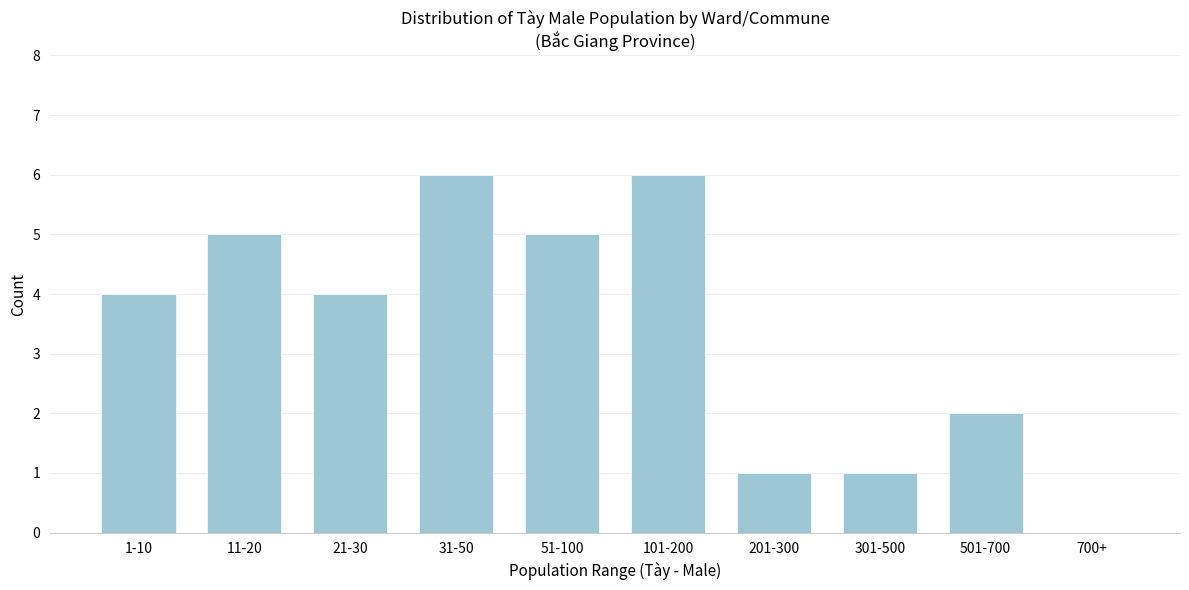

Reading left to right, extract all data points from this chart.

1-10=4	11-20=5	21-30=4	31-50=6	51-100=5	101-200=6	201-300=1	301-500=1	501-700=2	700+=0